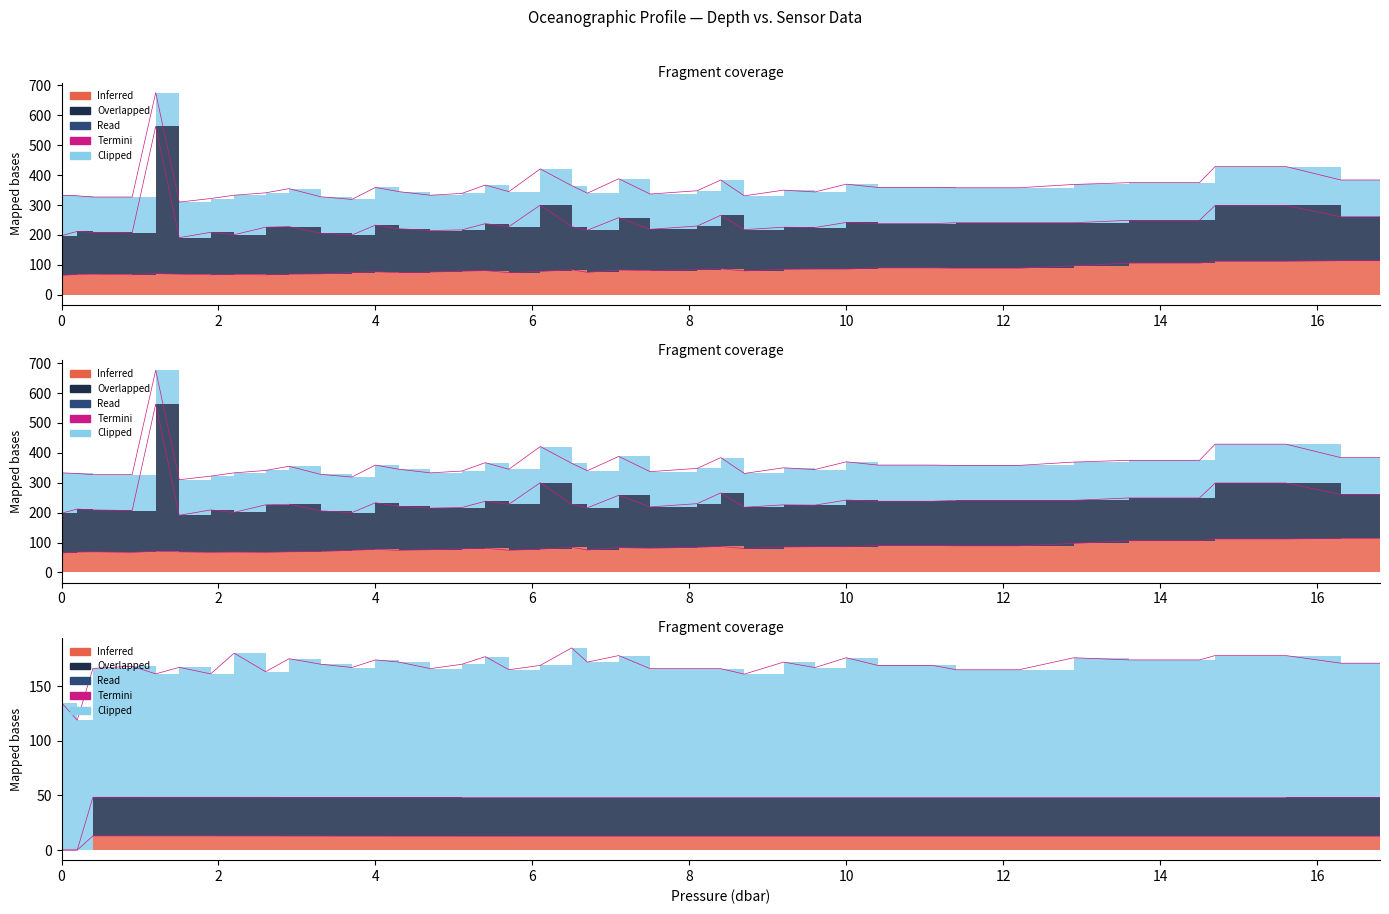

At which label does s reach its peak?

0.4